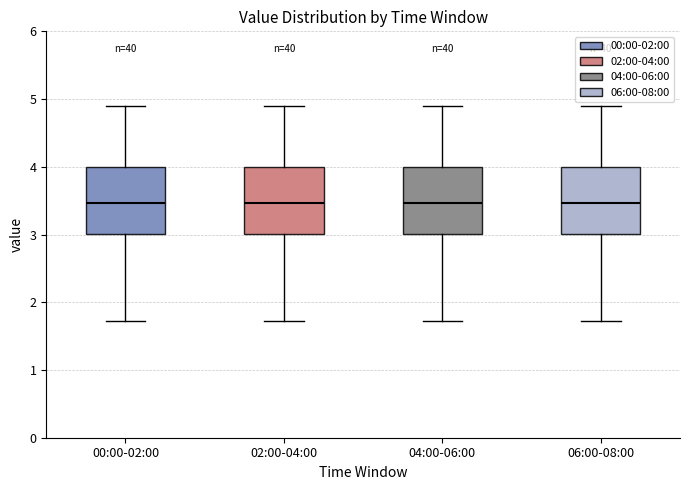

Reading left to right, read every box against the y-axis: the position of its median line, the range the box covers, and the ends of its whiskers. The values are not printed on the chart, so give them approximately, as read against the axis.

00:00-02:00: median 3.5, box 3.0 to 4.0, whiskers 1.7 to 4.9
02:00-04:00: median 3.5, box 3.0 to 4.0, whiskers 1.7 to 4.9
04:00-06:00: median 3.5, box 3.0 to 4.0, whiskers 1.7 to 4.9
06:00-08:00: median 3.5, box 3.0 to 4.0, whiskers 1.7 to 4.9